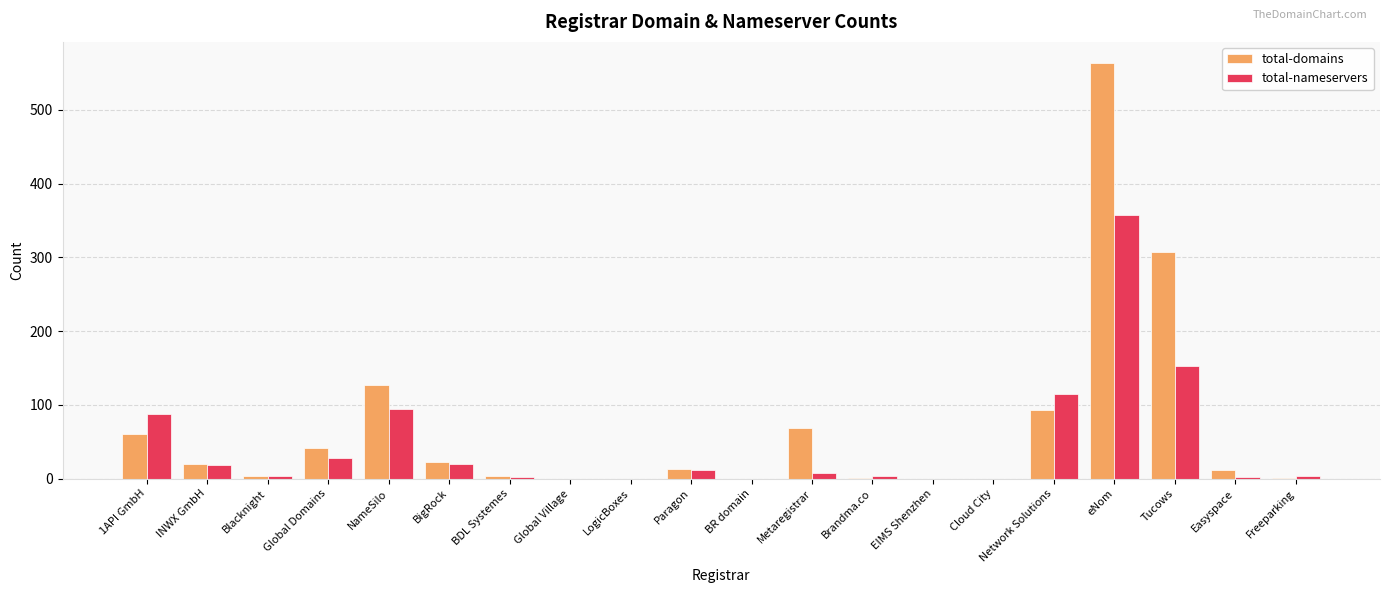

Does the chart contain stacked bars?

No